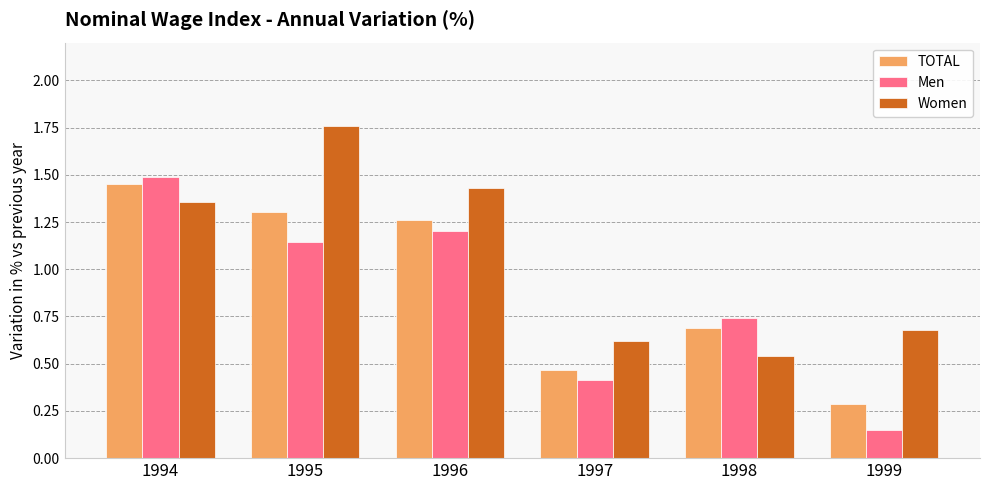

Is it true that TOTAL equals 0.3 at 1998?

False